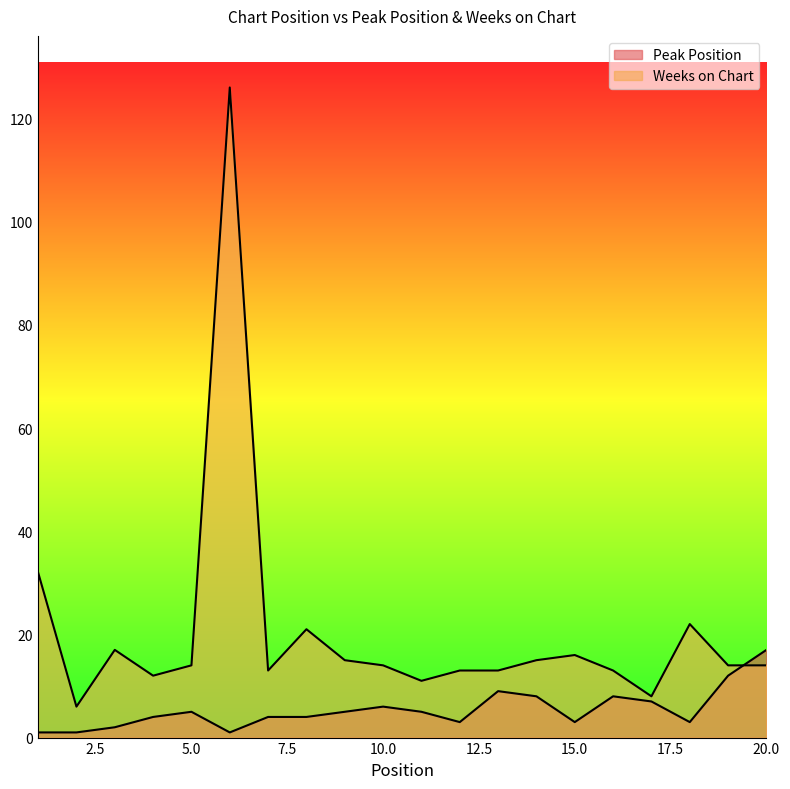

The Peak Position series shows 28 at 20. True or false?

False